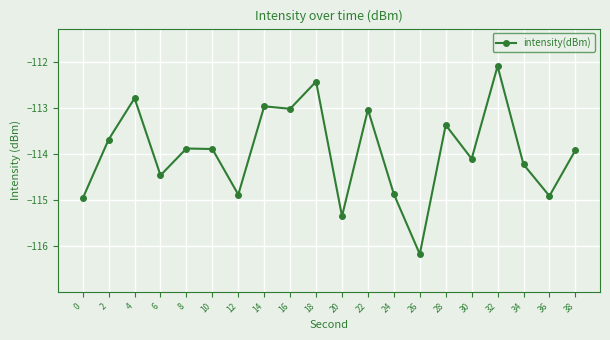

Reading left to right, extract all data points from this chart.

-115.0	-113.7	-112.8	-114.5	-113.9	-113.9	-114.9	-113.0	-113.0	-112.4	-115.4	-113.0	-114.9	-116.2	-113.4	-114.1	-112.1	-114.2	-114.9	-113.9